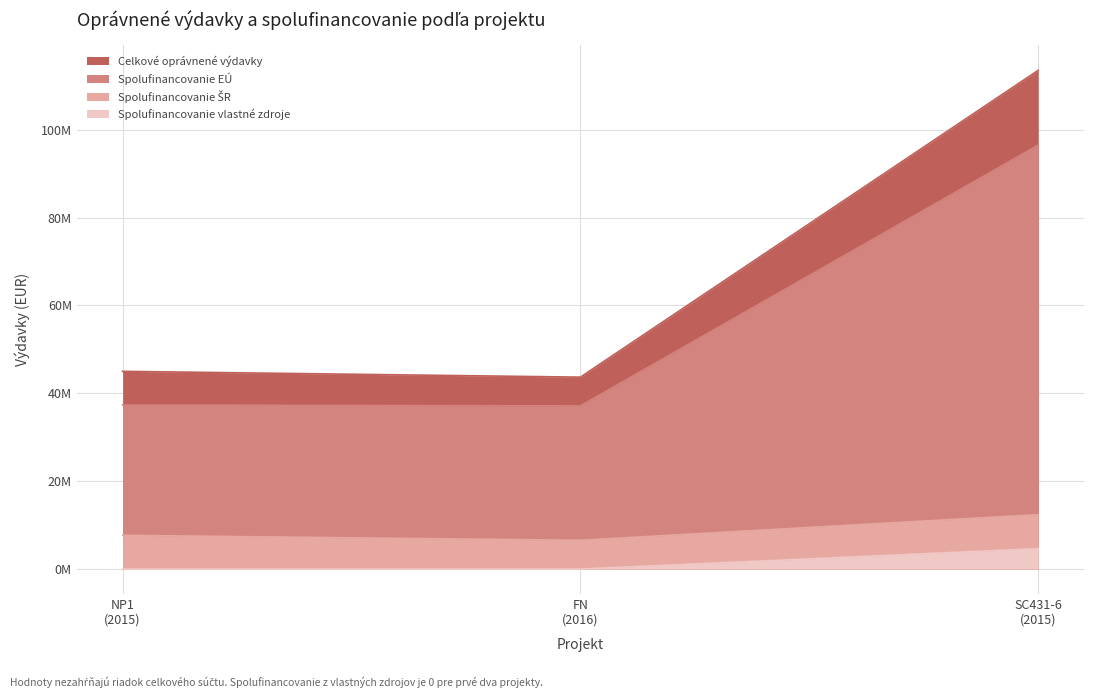

What are all the series names shown in the legend?

Celkové oprávnené výdavky, Spolufinancovanie EÚ, Spolufinancovanie ŠR, Spolufinancovanie vlastné zdroje